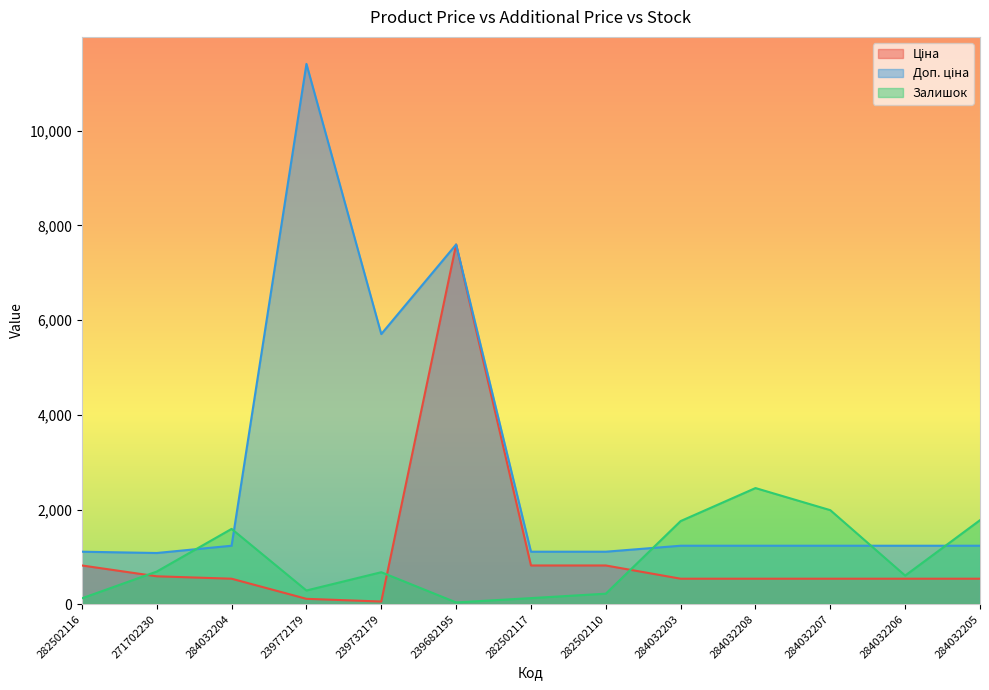

What position from the left is 284032207?

11